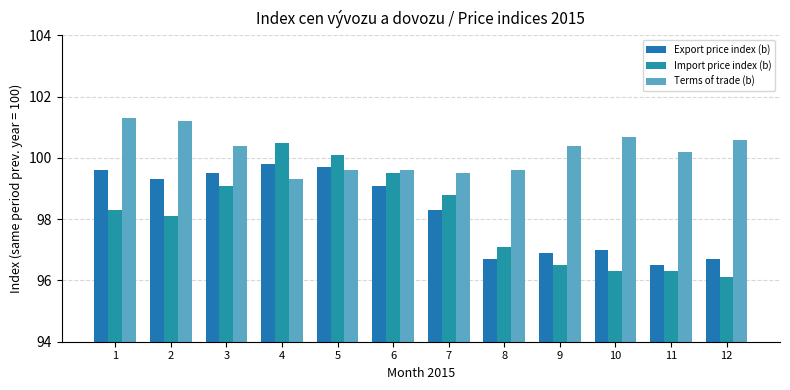

Rank the series by their maximum value, from lowest to highest.

Export price index (b), Import price index (b), Terms of trade (b)